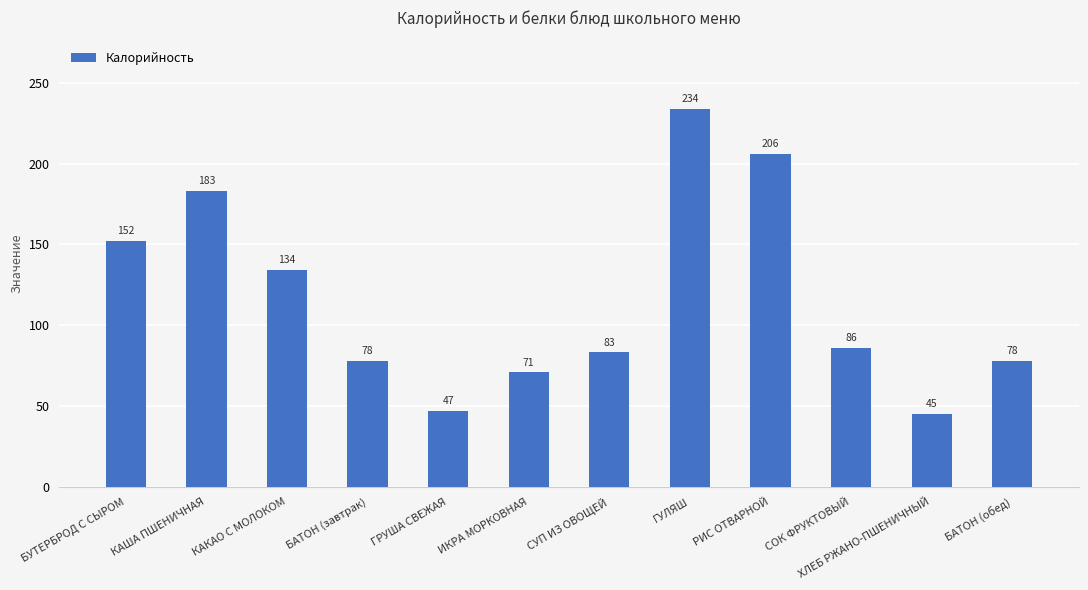

What is the average value?

116.4